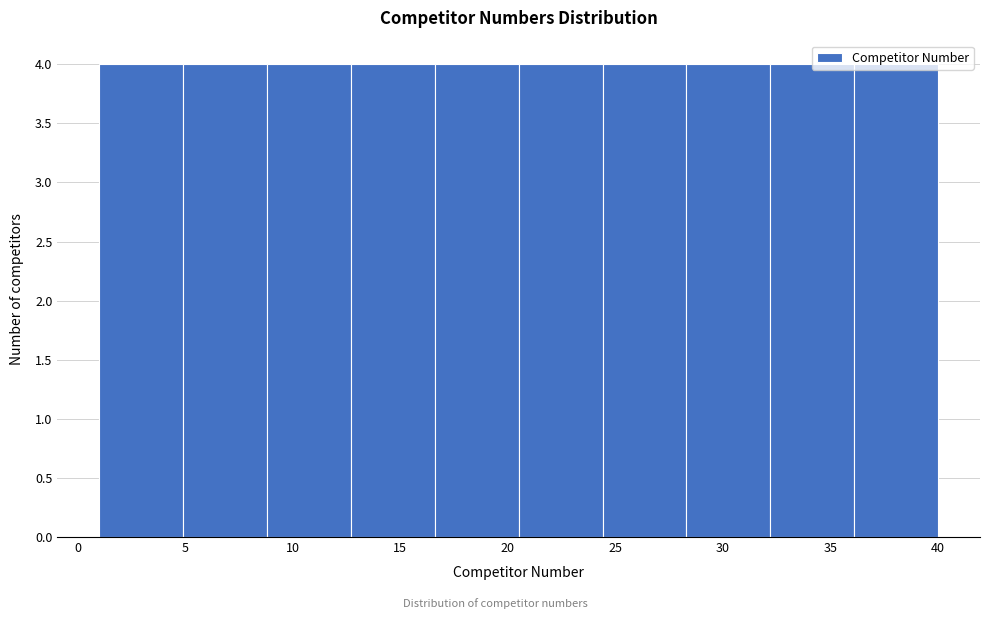

Reading left to right, transcribe this chart: for each bar, give the range it covers on the x-axis and its height. Neither the bar edges nor the heights are printed on the chart, so give them approximately, as read against the axes.

1.0 to 4.9: 4
4.9 to 8.8: 4
8.8 to 12.7: 4
12.7 to 16.6: 4
16.6 to 20.5: 4
20.5 to 24.4: 4
24.4 to 28.3: 4
28.3 to 32.2: 4
32.2 to 36.1: 4
36.1 to 40.0: 4